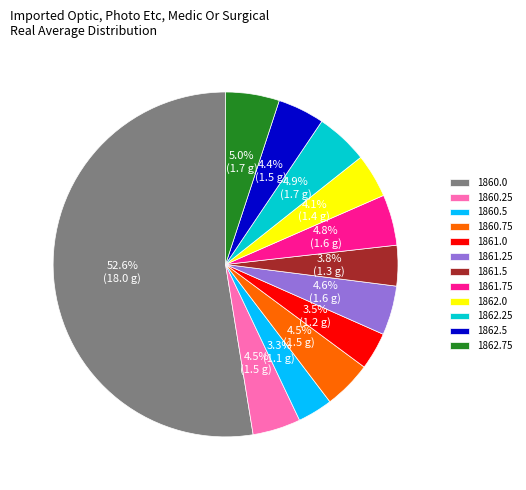

What is the majority slice?

1860.0